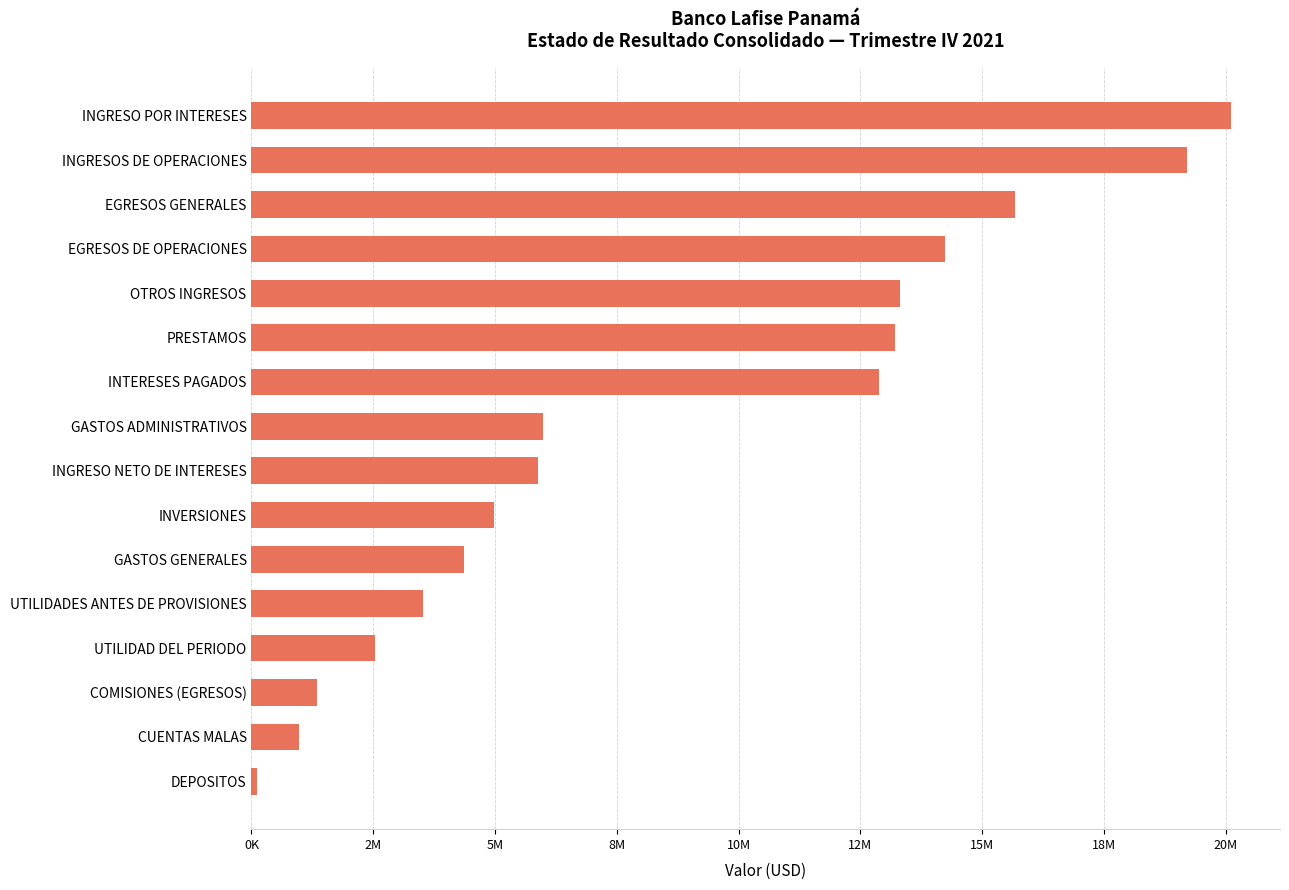

Does the chart contain any negative values?

No